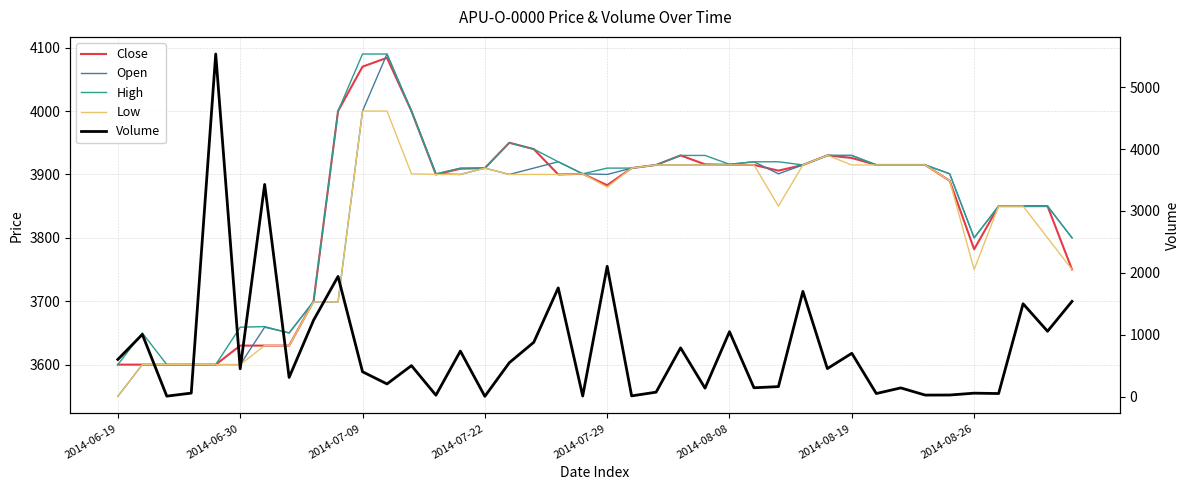

At 2014-08-26, list the series in order from smallest to largest.

Volume, Low, Close, Open, High